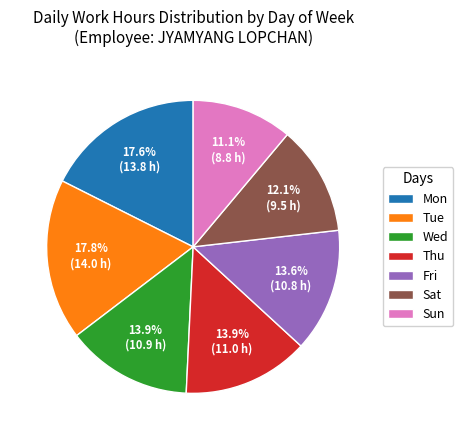

Does any single category account for the majority?

No